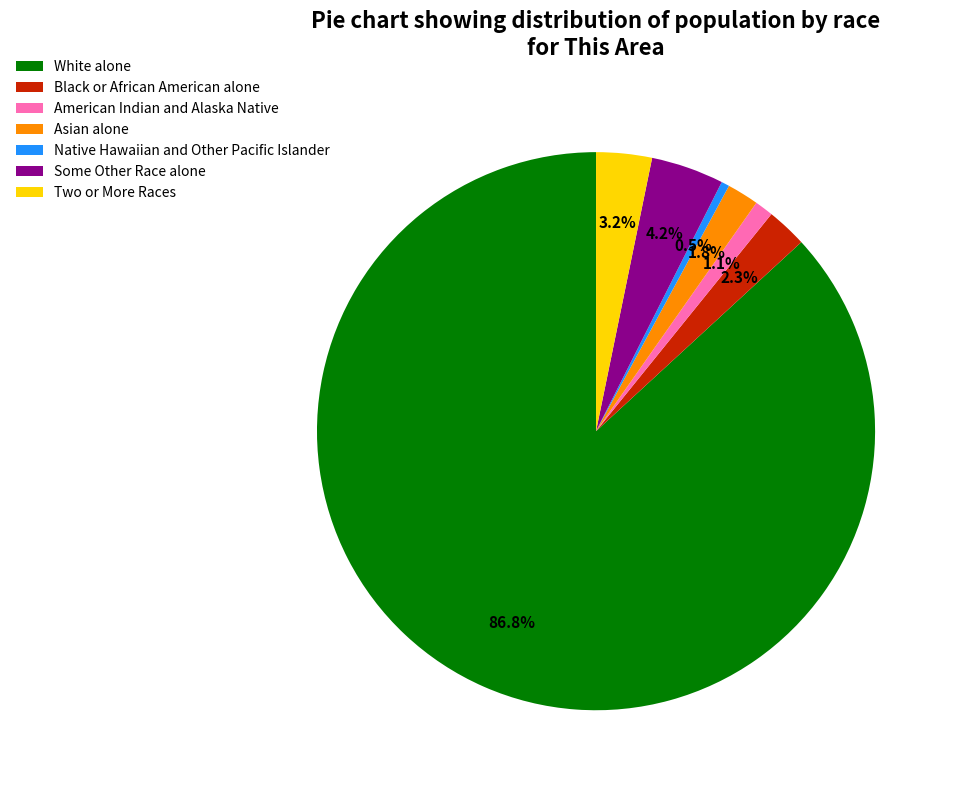

Approximately how many times larger is the value at Black or African American alone compared to Native Hawaiian and Other Pacific Islander?

5.0